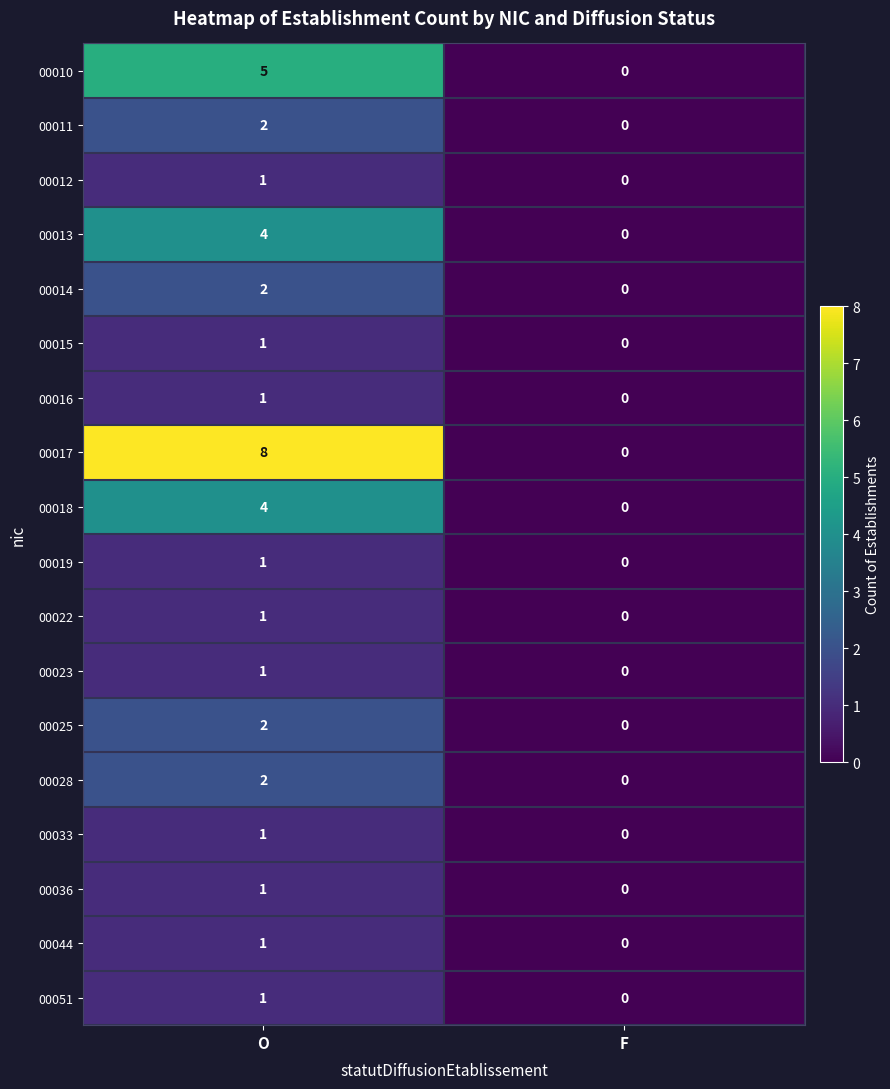

Between O and F, which series saw the biggest shift?

00017